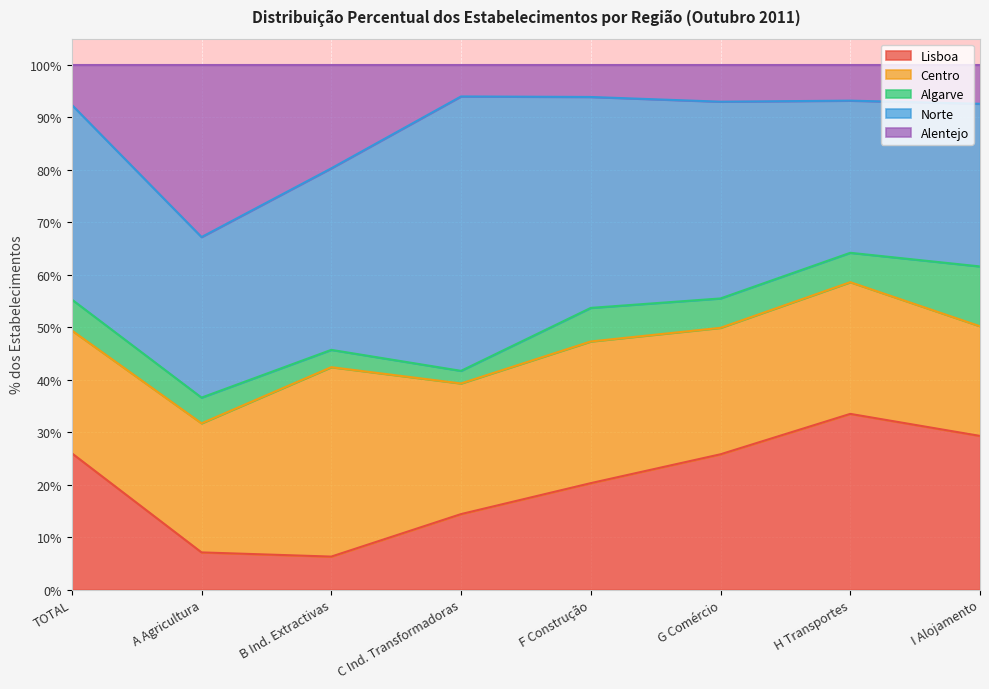

List the series in order of their peak value, lowest first.

Algarve, Alentejo, Lisboa, Centro, Norte